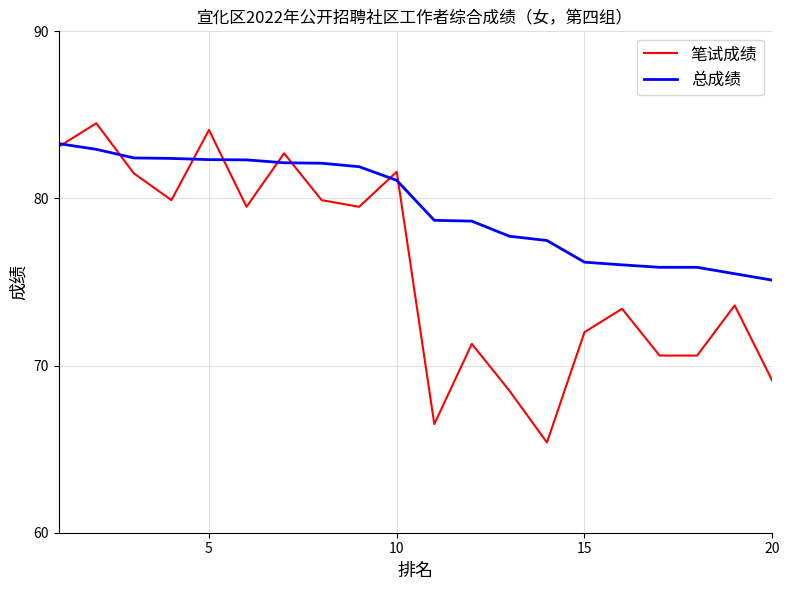

What is the maximum value shown in the chart?

84.5